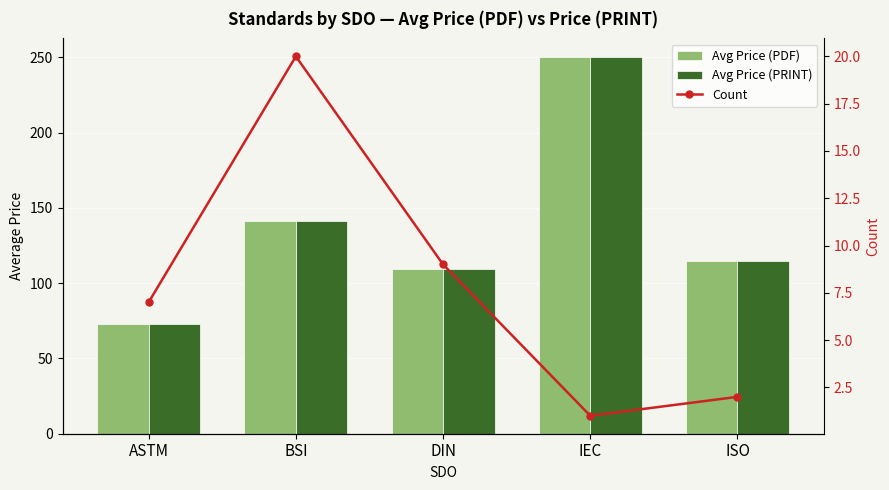

Which label corresponds to the smallest value in the chart?

IEC